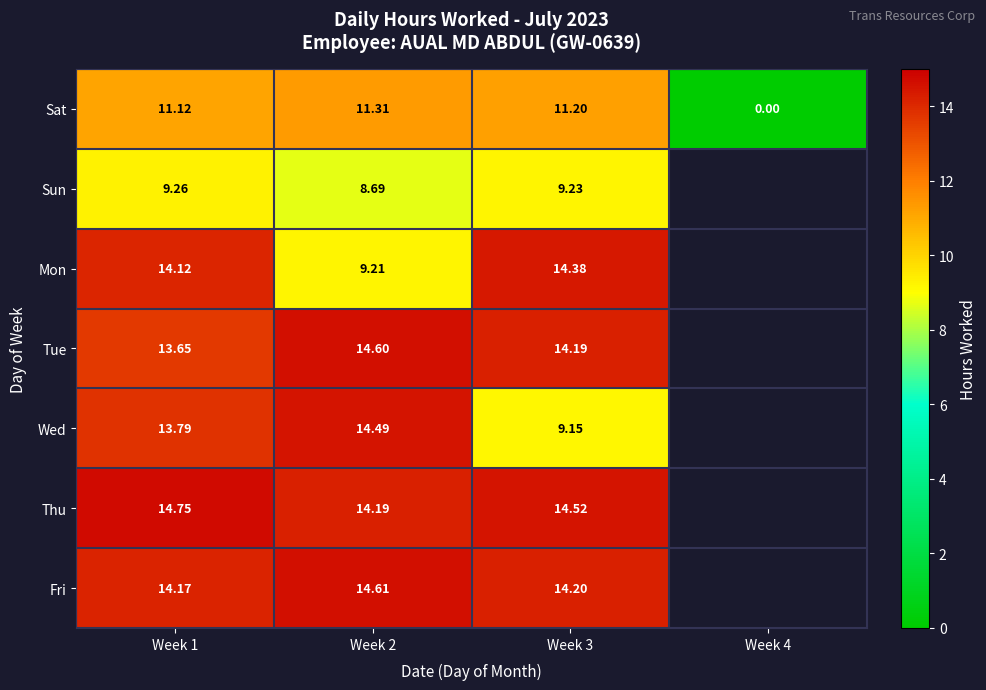

Is the value of Tue at Week 1 greater than the value of Wed at Week 1?

No